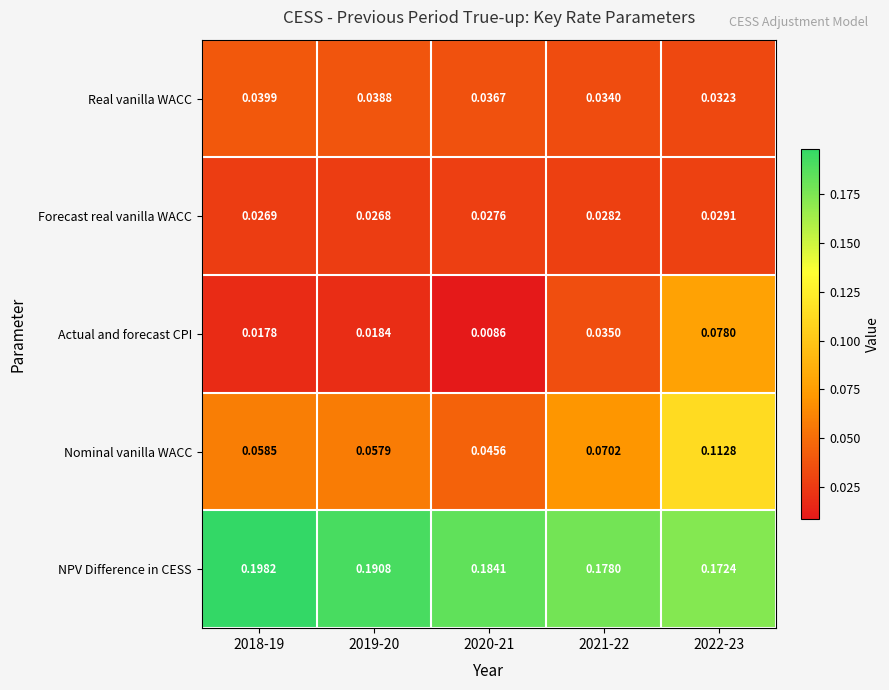

Which series has the largest total across all categories?

NPV Difference in CESS